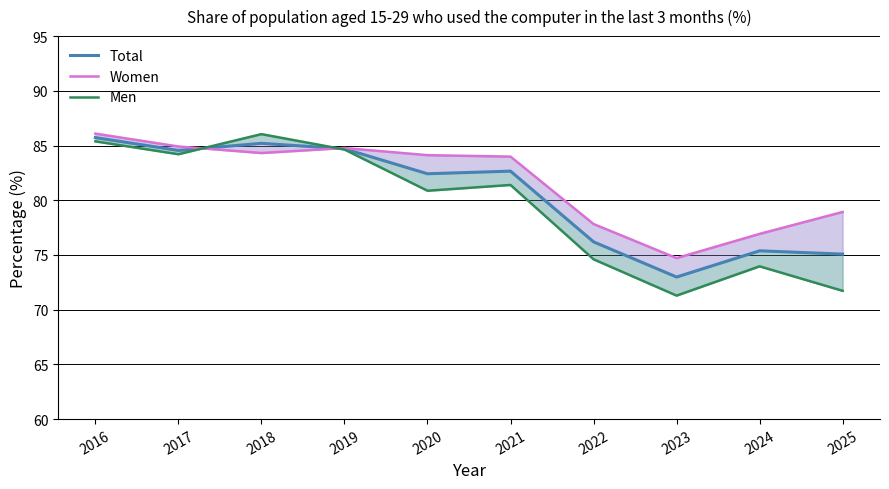

What are all the series names shown in the legend?

Total, Women, Men